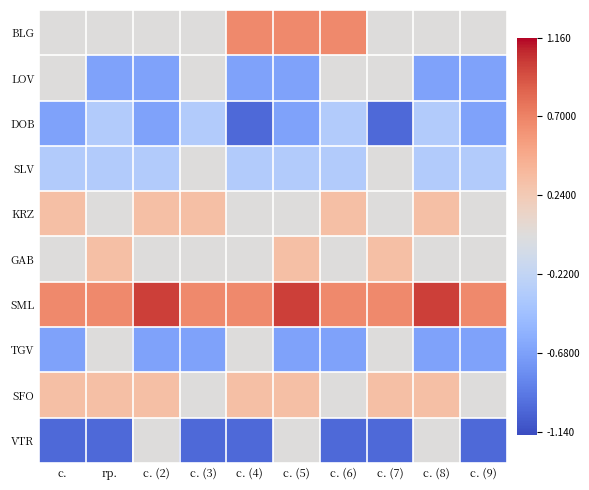

What is the spread (max minus min) of values at с. (4)?

1.7